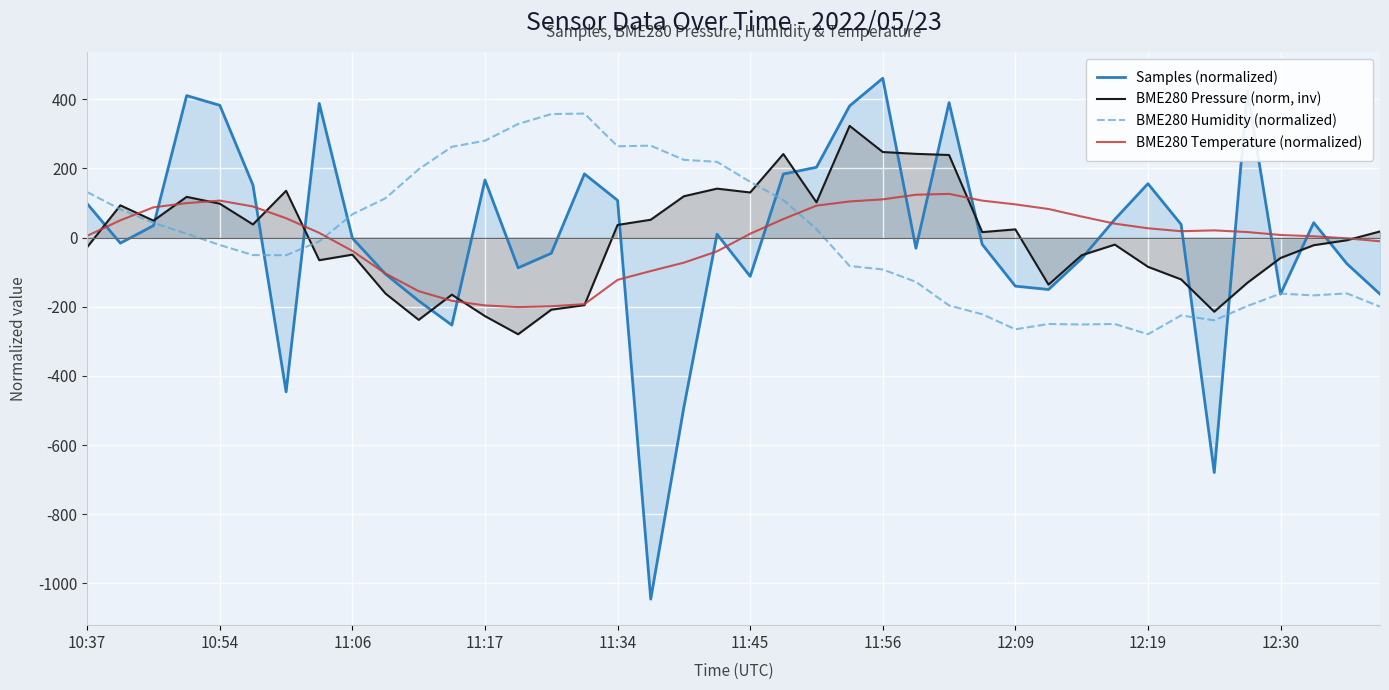

The BME280 Pressure (norm, inv) series shows -89.1 at 30. True or false?

False